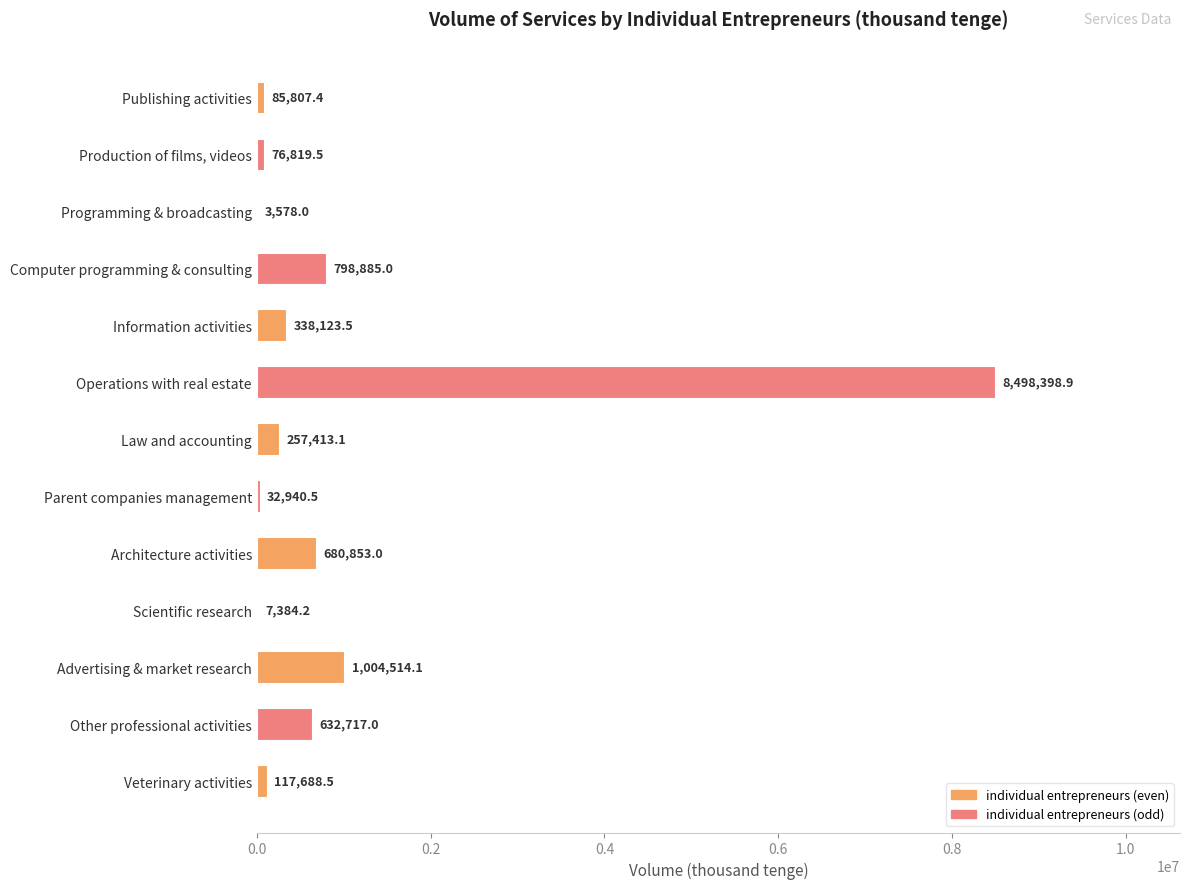

Read the value at Advertising & market research.

1004514.1